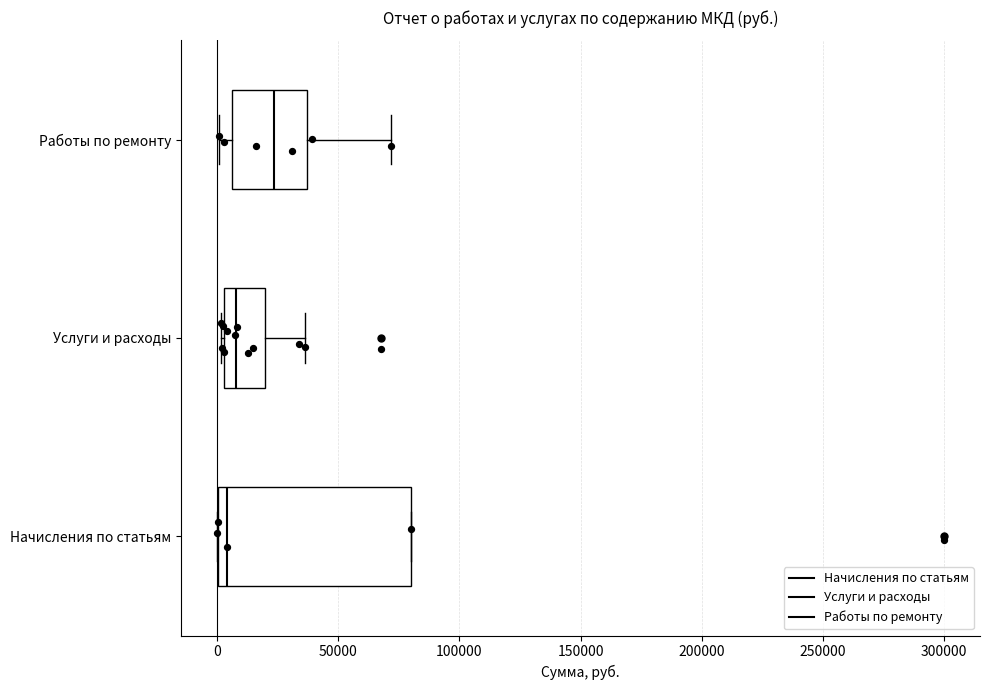

Reading bottom to top, transcribe this box plot: for each box, give where its median line is, the range the box spans, and where its two whiskers end, as read against the x-axis. The values are not printed on the chart, so give them approximately, as read against the axis.

Начисления по статьям: median 5000, box 0 to 80000, whiskers 0 to 80000
Услуги и расходы: median 10000, box 5000 to 20000, whiskers 0 to 35000
Работы по ремонту: median 25000, box 5000 to 35000, whiskers 0 to 70000